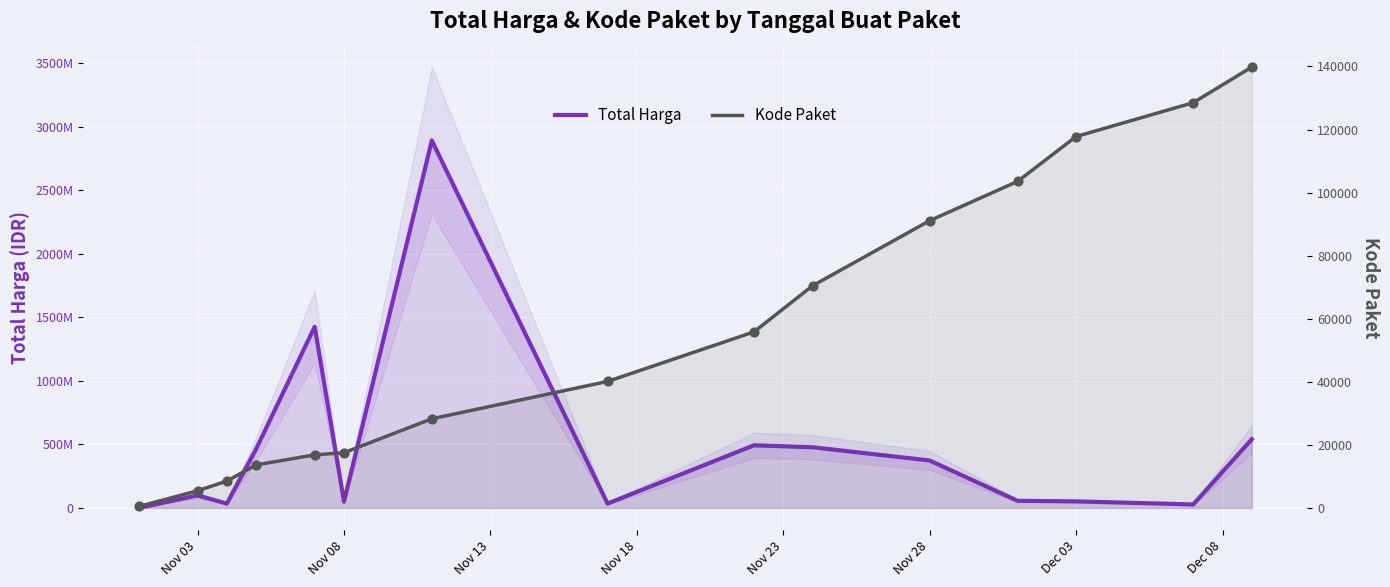

At how many categories does at least one series exceed 139359148?

7